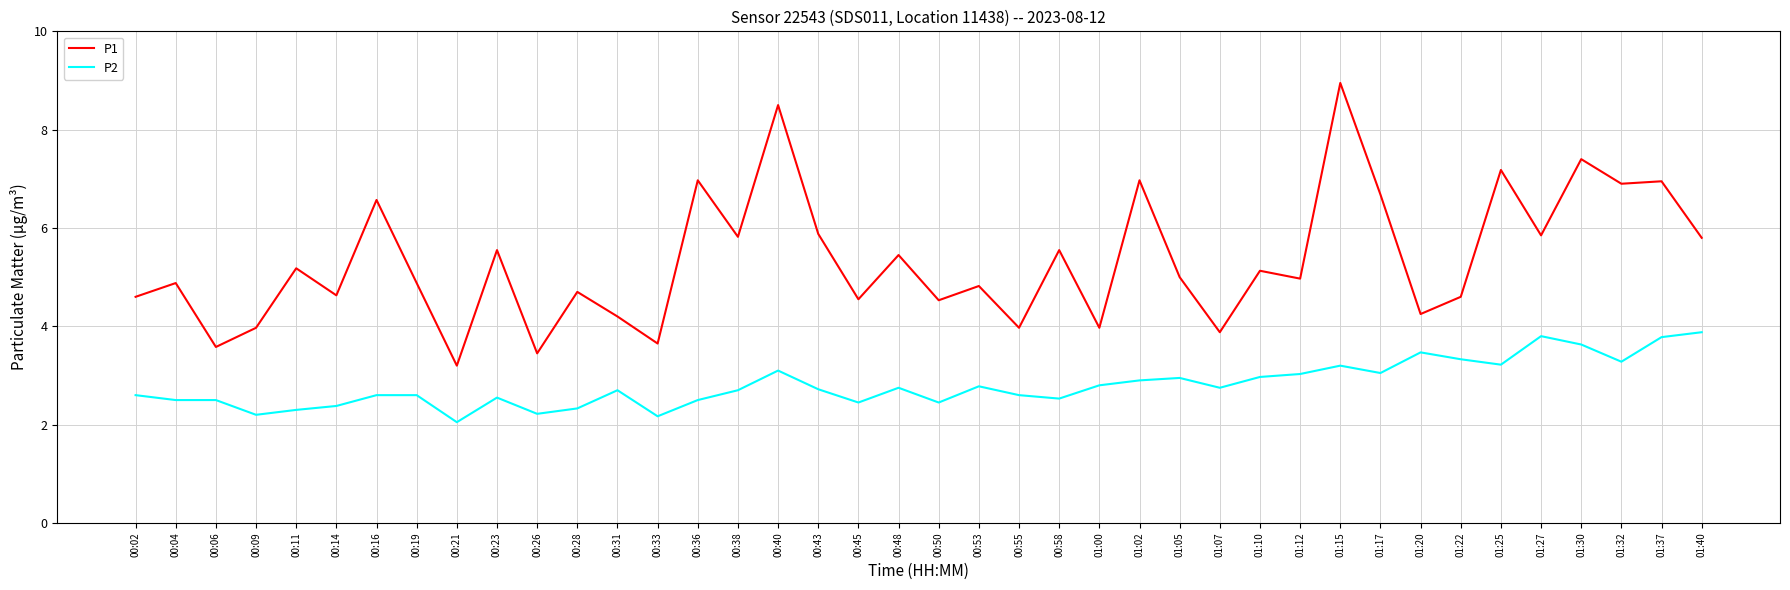

The P2 series shows 3.3 at 01:32. True or false?

True